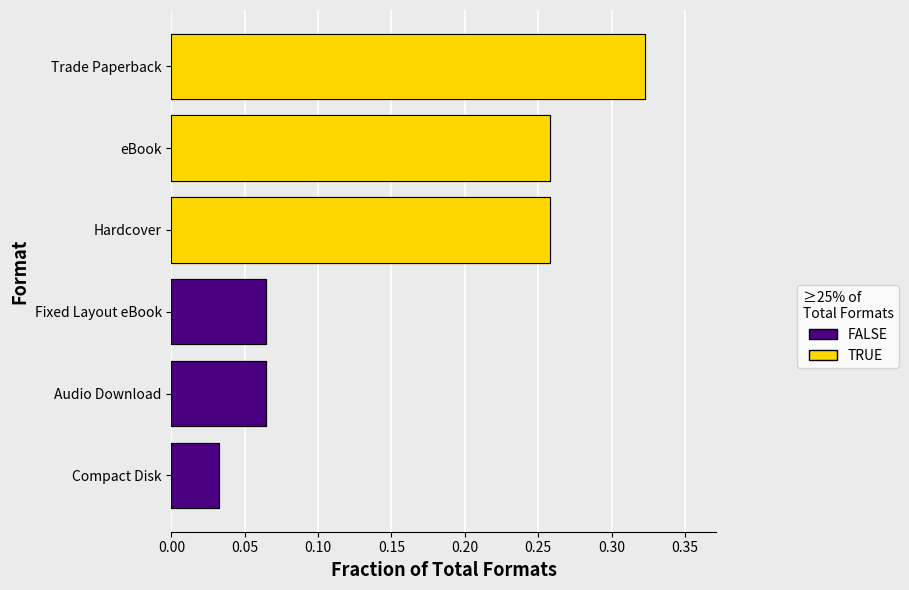

What is the spread (max minus min) of values at 0.05?

0.2